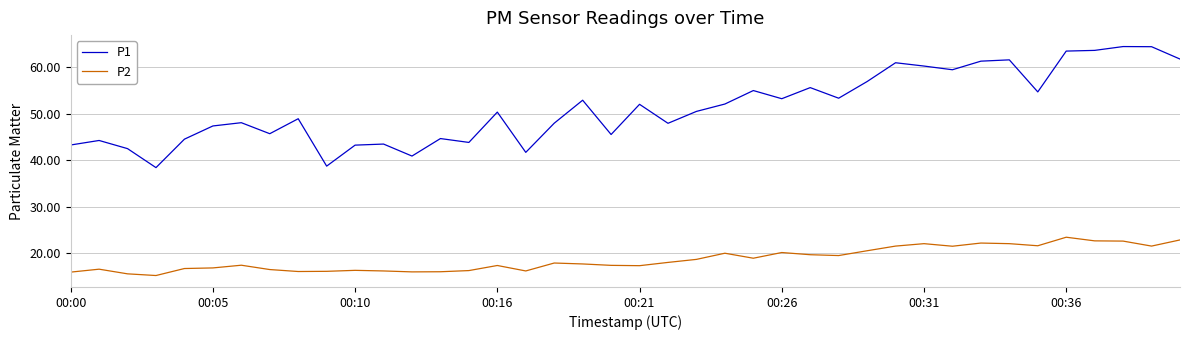

Which series has the largest total across all categories?

P1